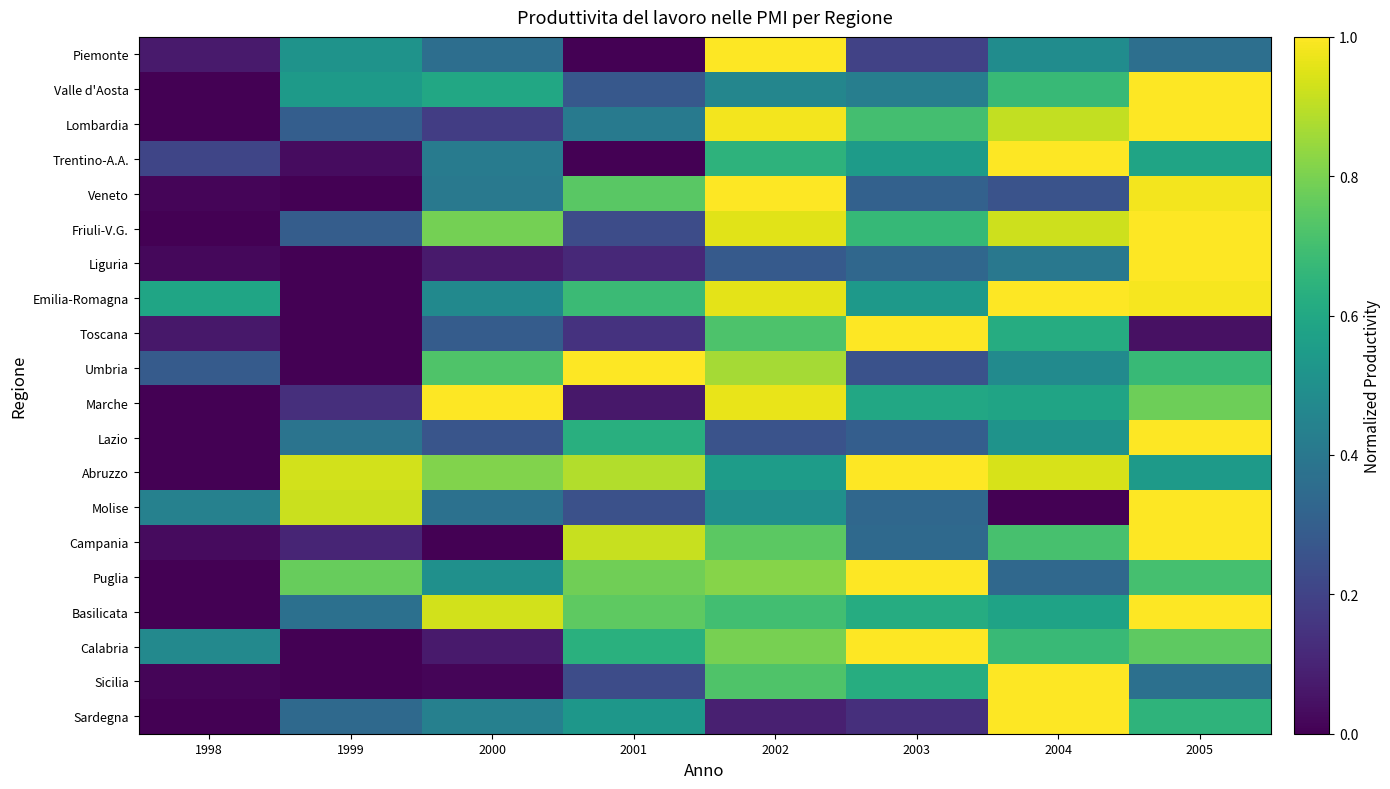

Which has a higher value, 2003 or 2000?

2000